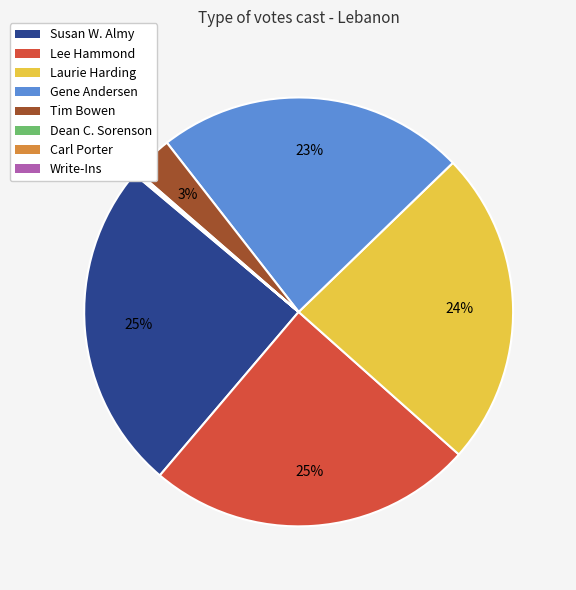

Is it true that Gene Andersen is 23% of the pie?

True